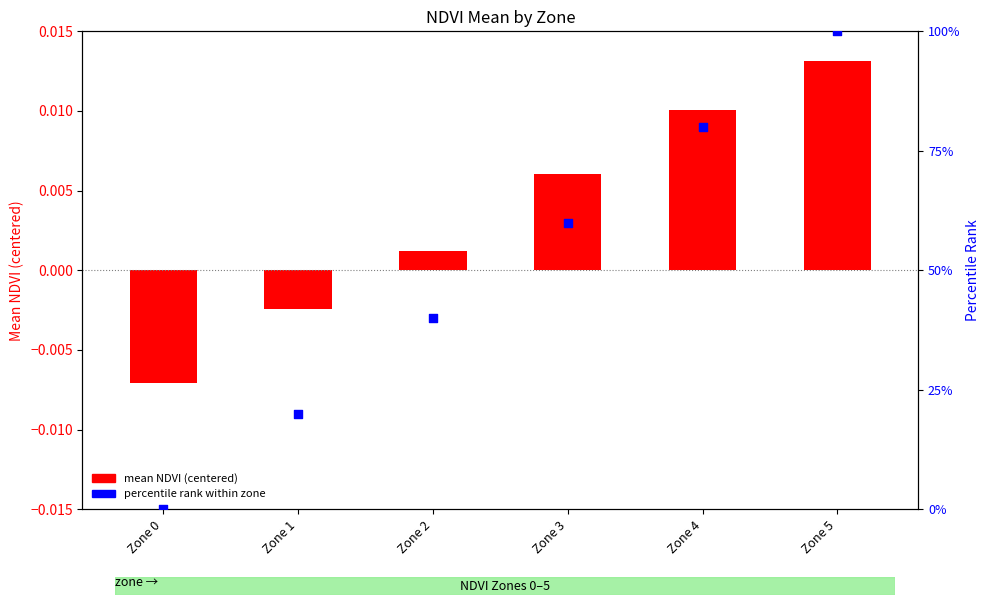

What is the change in value from Zone 1 to Zone 2?

+20